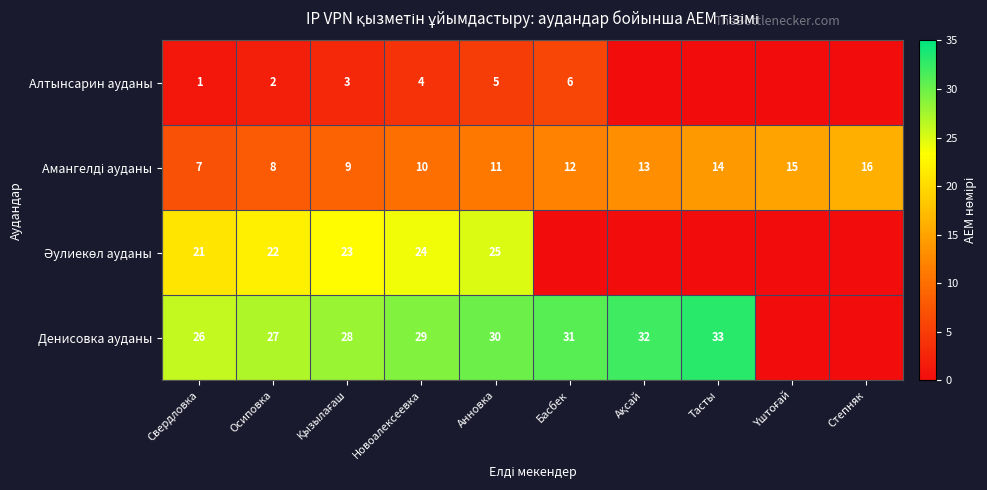

Is it true that Денисовка ауданы equals 17 at Осиповка?

False